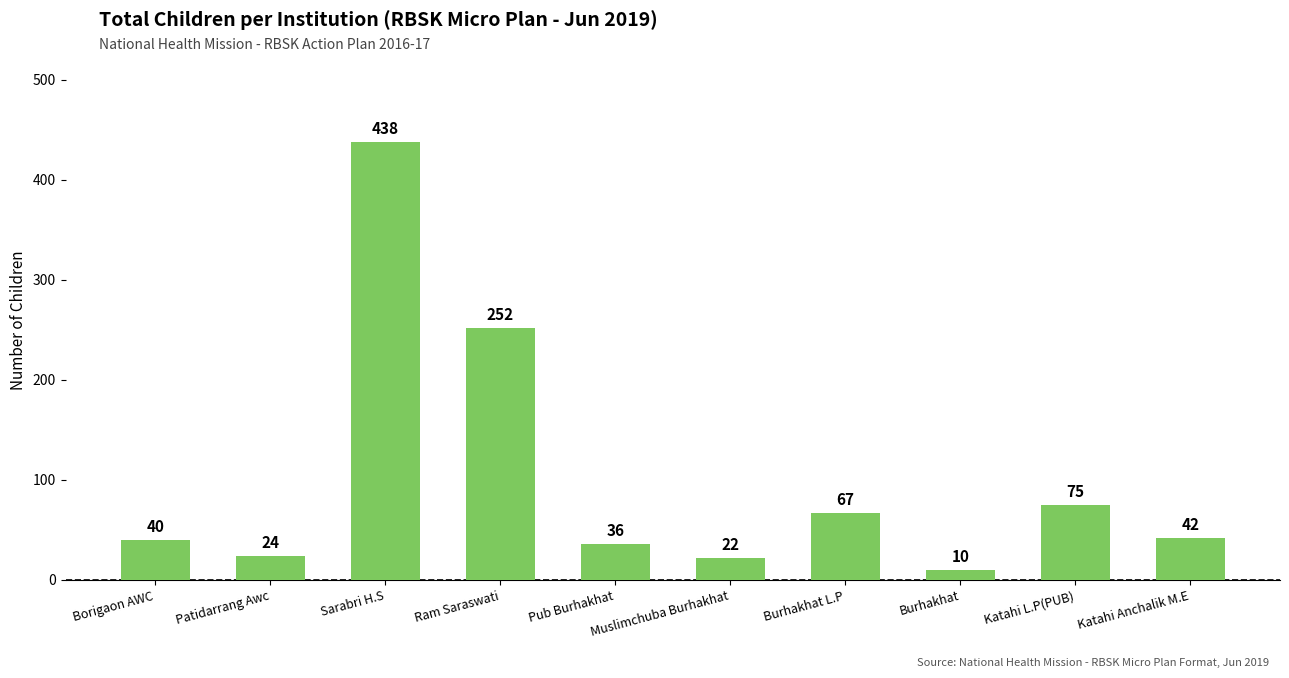

True or false: the data shows 252 at Ram Saraswati.

True